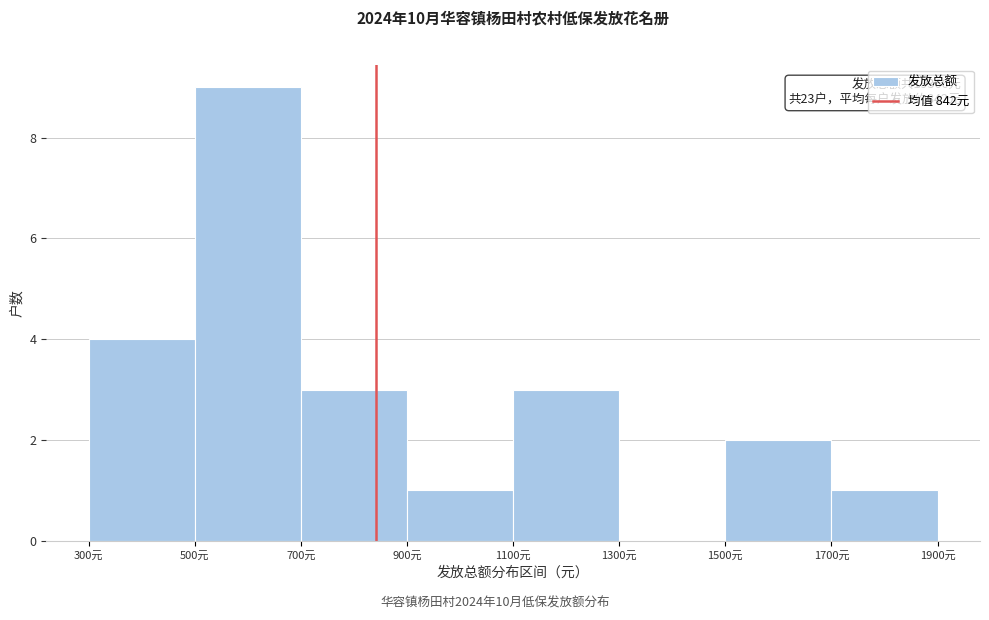

Which range on the x-axis has the tallest bar?

500 to 700